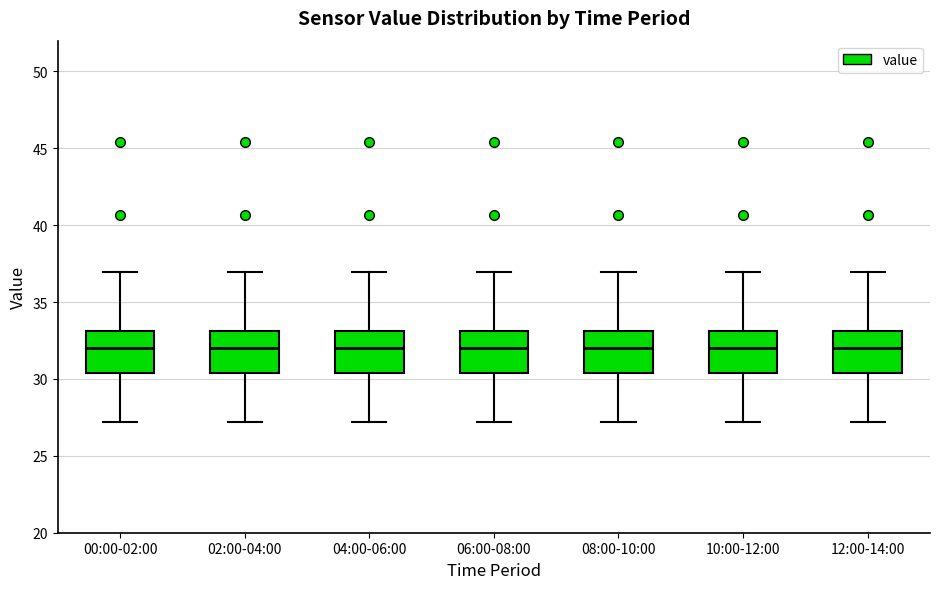

Where is the upper edge of the box for 10:00-12:00 on the y-axis? The values are not printed on the chart, so give them approximately, as read against the axis.

33.0